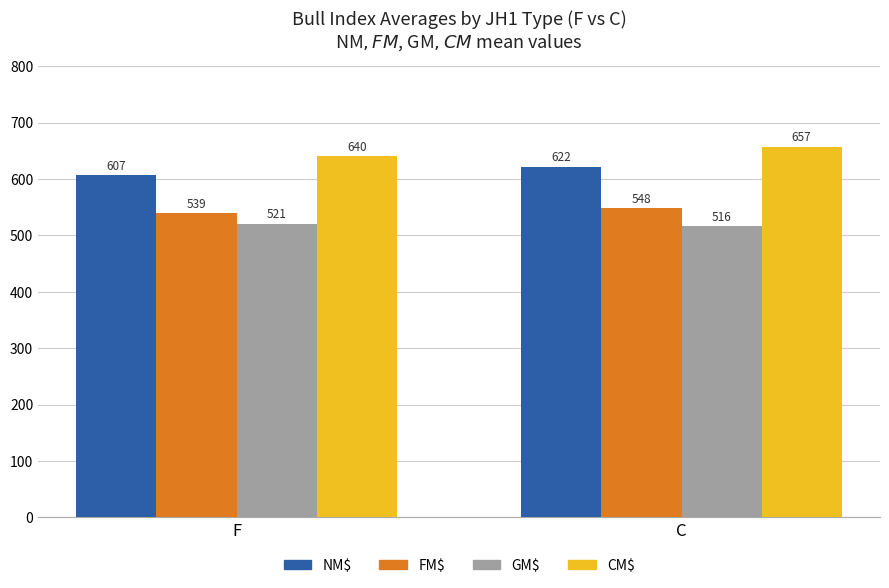

Does the chart contain any negative values?

No